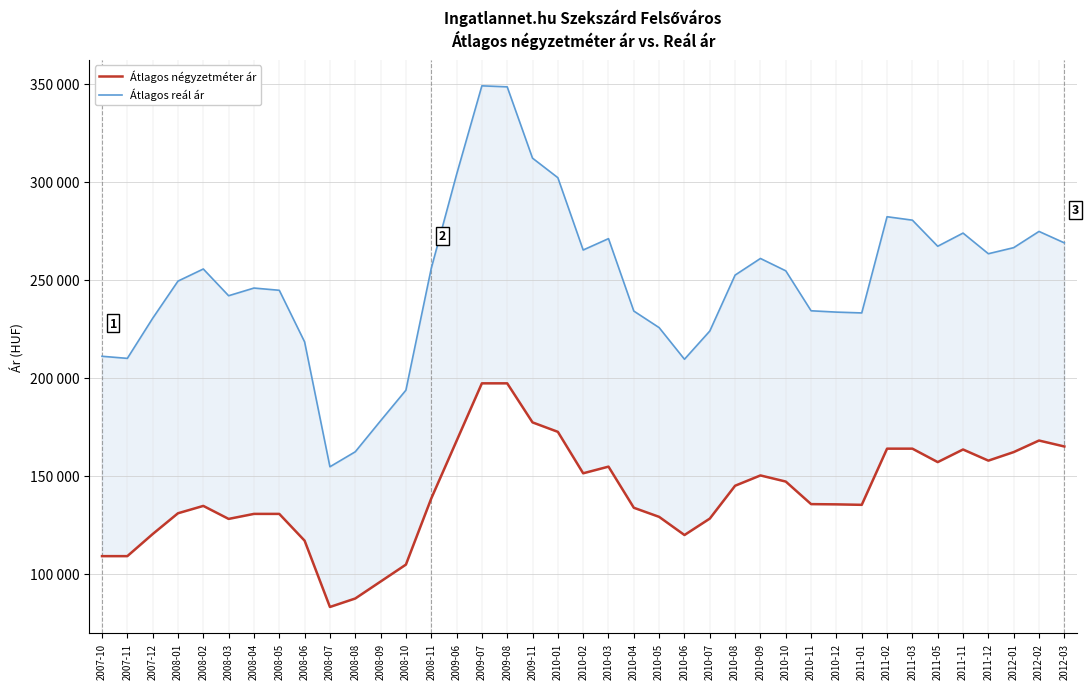

Where is the first local maximum for Átlagos négyzetméter ár?

2008-02